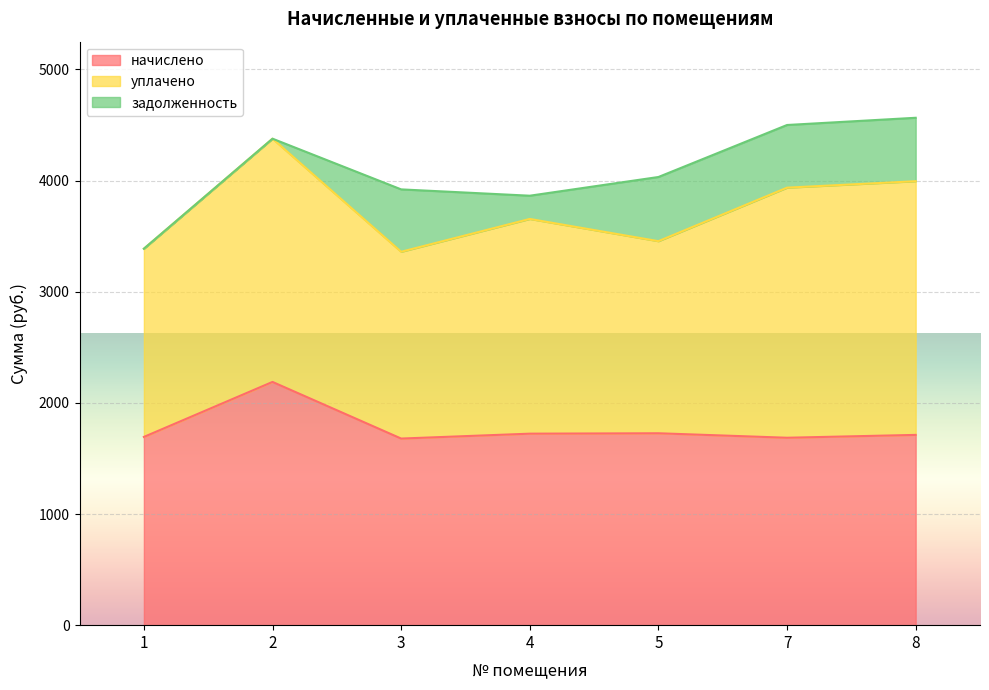

At which category does задолженность reach its first local valley?

4